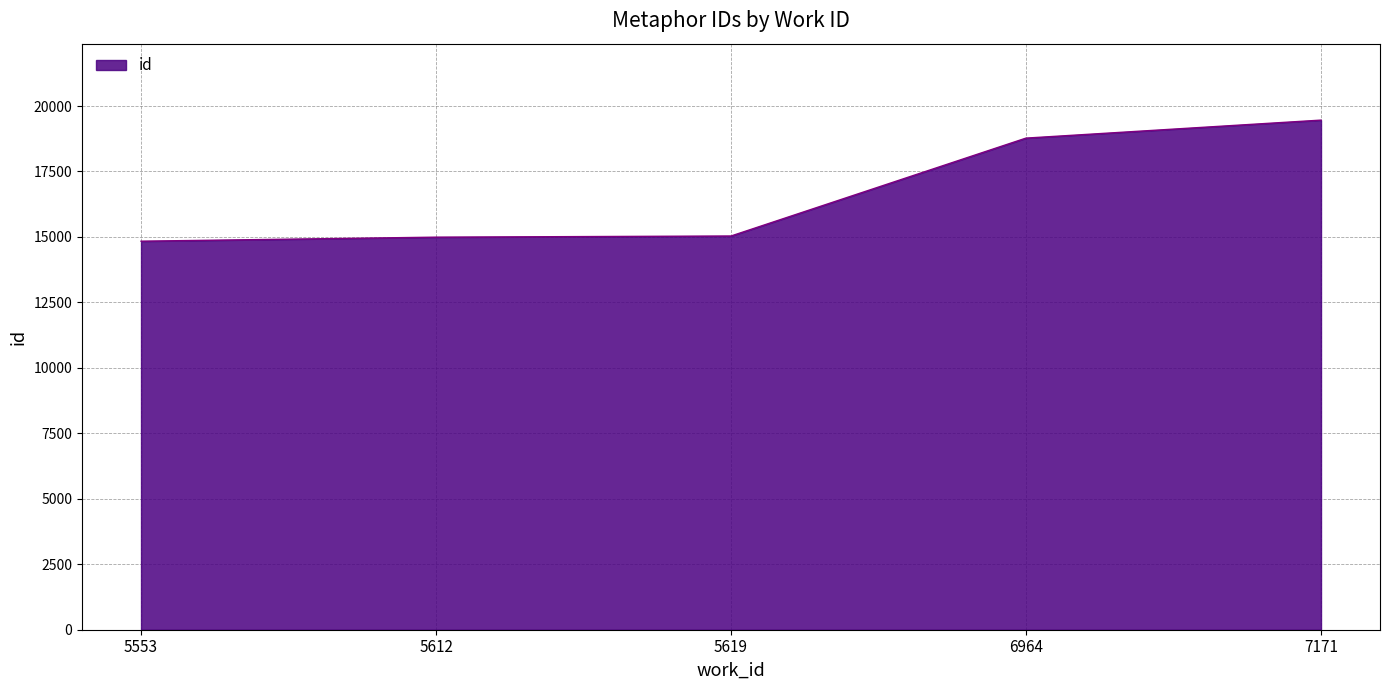

What is the greatest value displayed?

19462